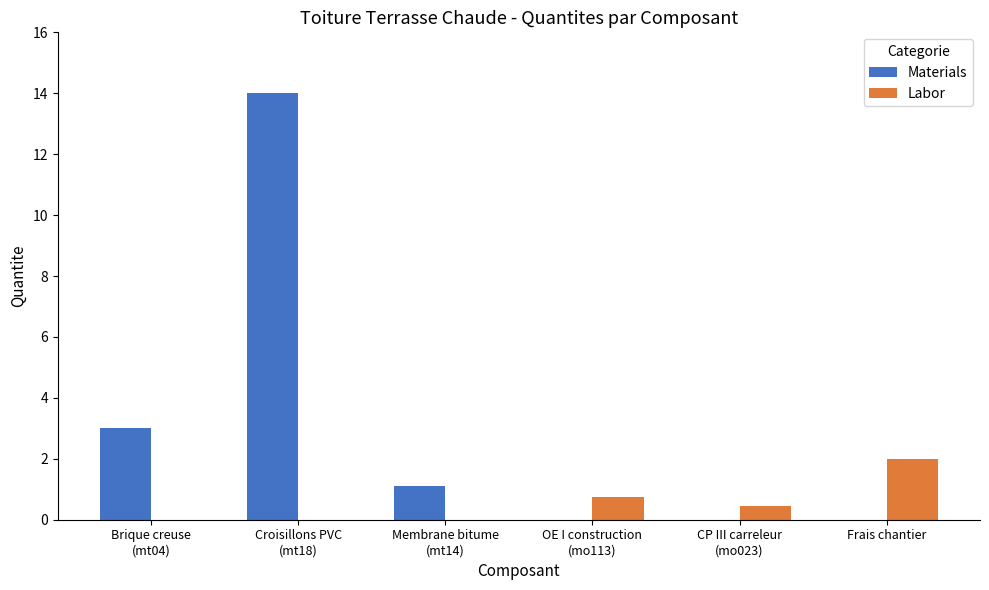

Count the Labor values in the range 0 to 1.

5